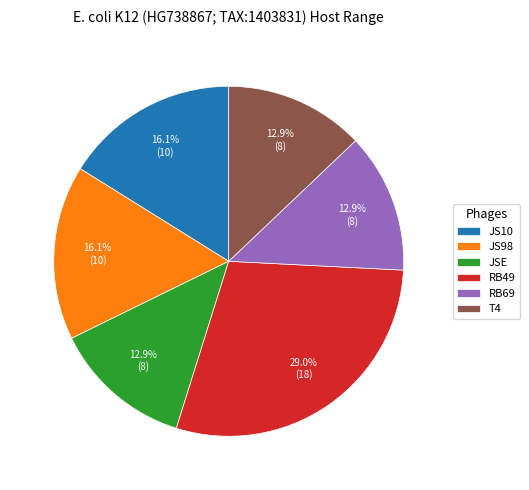

Is there a majority slice in this chart?

No